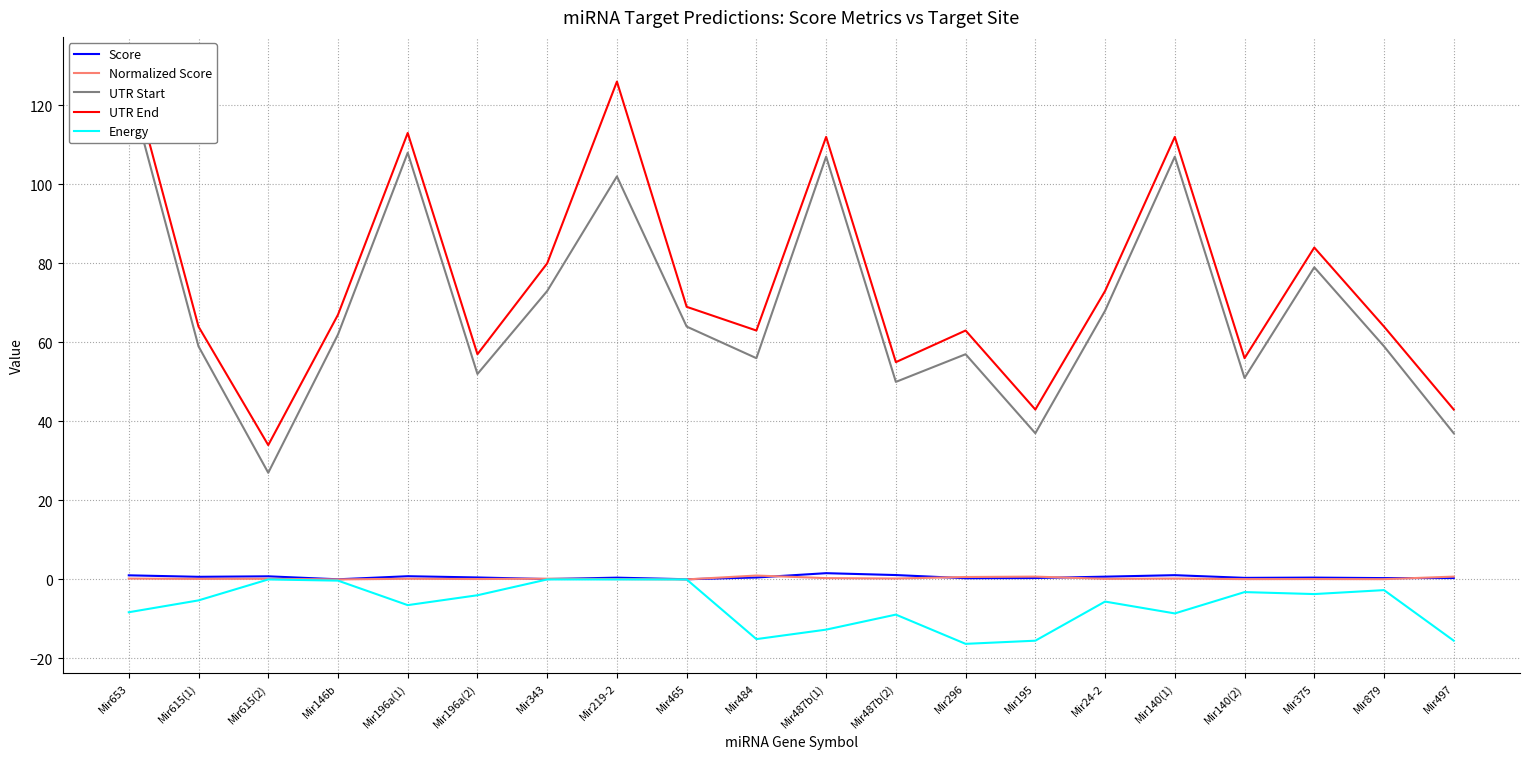

Which has a higher value, Mir296 or Mir195?

Mir195